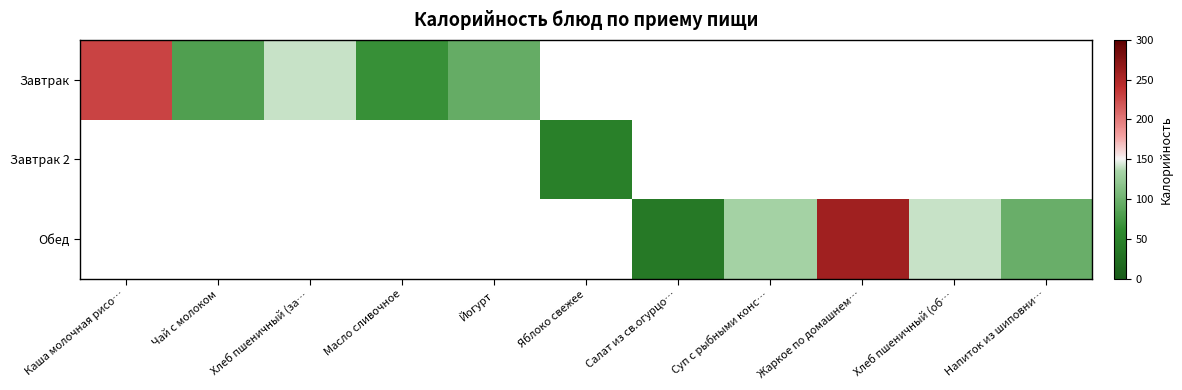

Is the value of Завтрак 2 at Салат из св.огурцо… greater than the value of Обед at Салат из св.огурцо…?

No